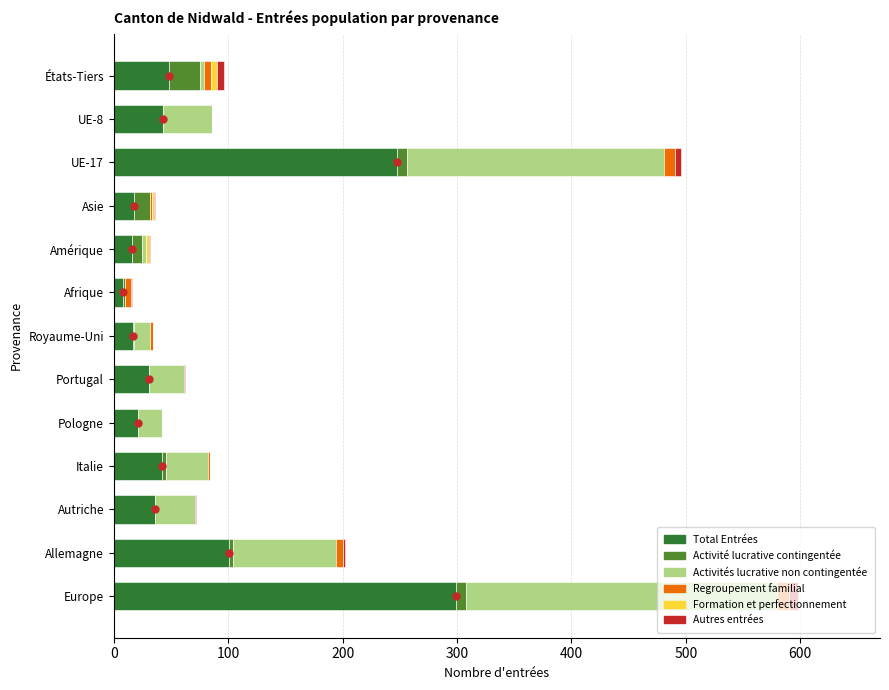

True or false: Activité lucrative contingentée has a value of 4 at 10.

False